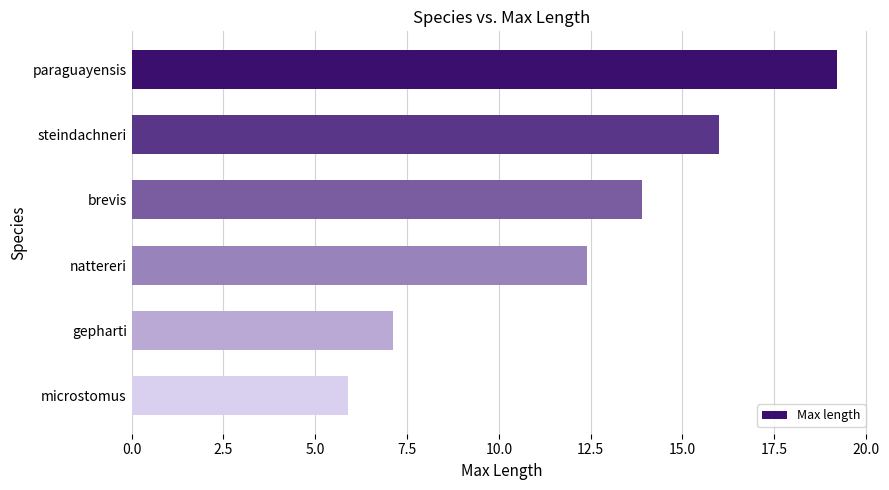

What is the change in value from nattereri to microstomus?

-6.5